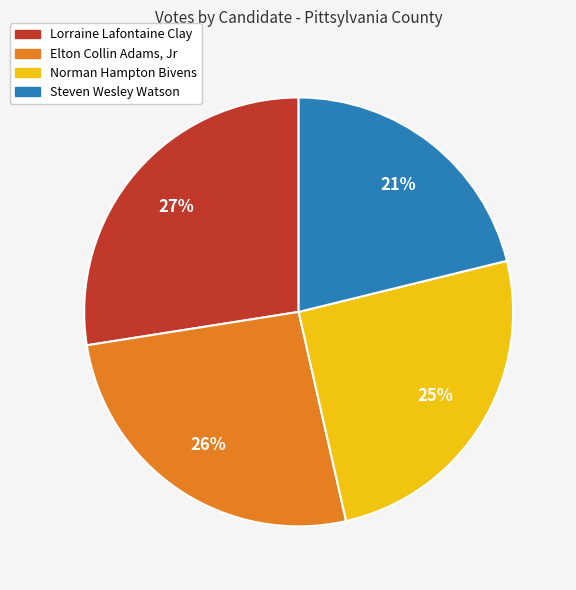

Rank the categories by value from lowest to highest.

Steven Wesley Watson, Norman Hampton Bivens, Elton Collin Adams, Jr, Lorraine Lafontaine Clay